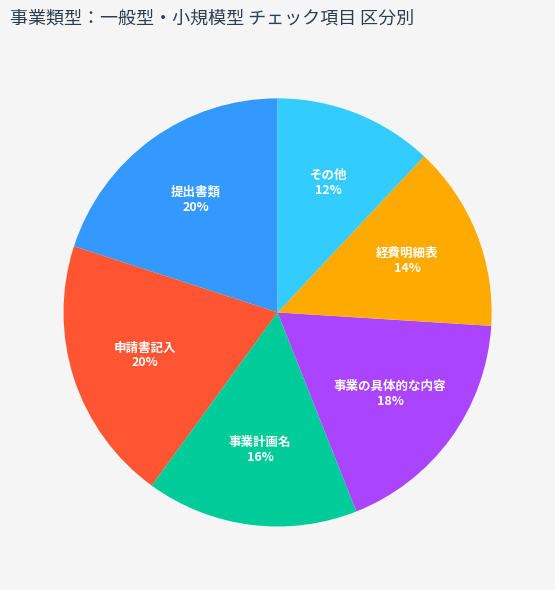

True or false: 経費明細表 accounts for 28% of the total.

False